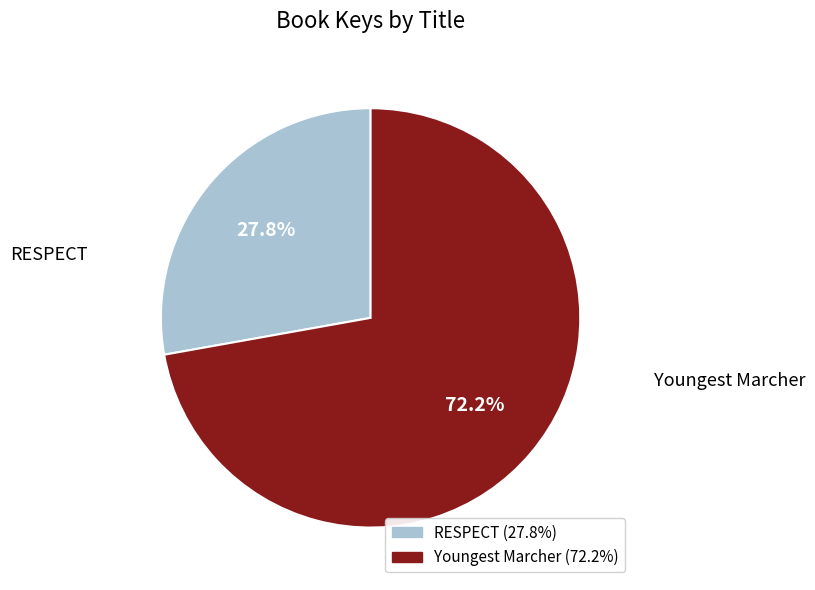

What is the majority slice?

Youngest Marcher